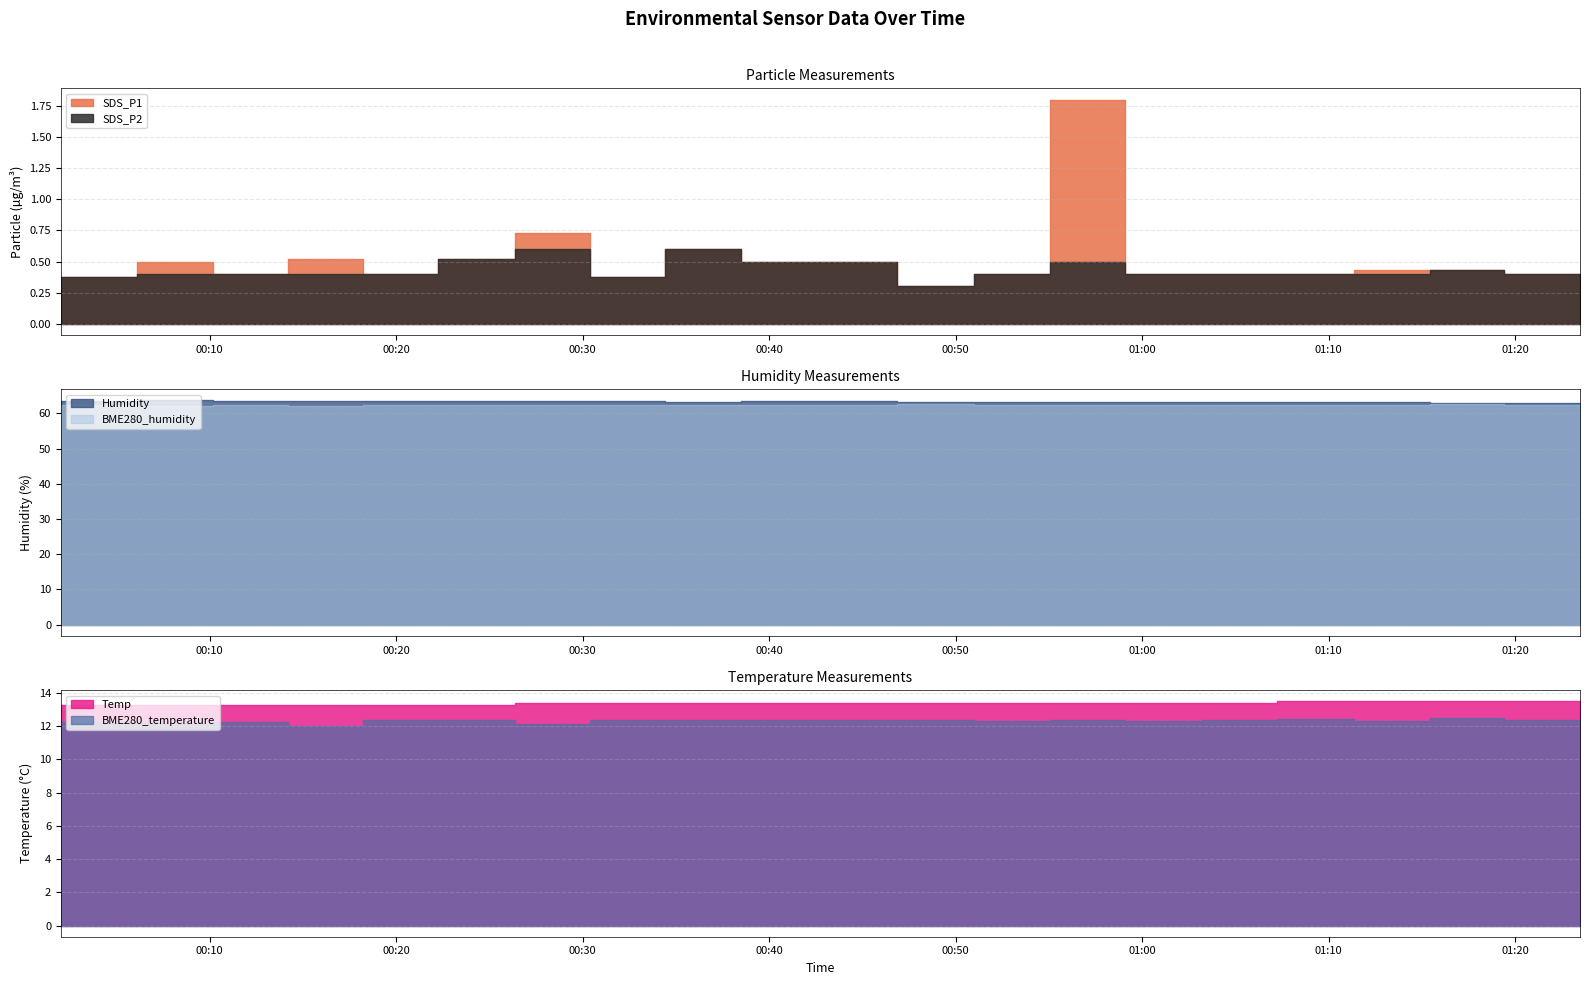

What are all the series names shown in the legend?

SDS_P1, SDS_P2, Humidity, Temp, BME280_humidity, BME280_temperature